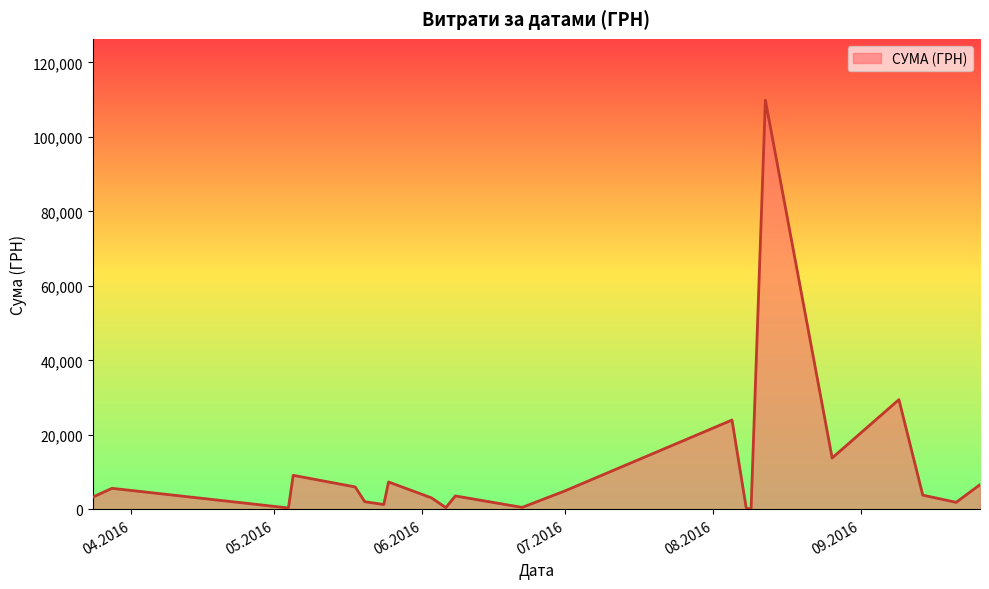

What is the maximum value shown in the chart?

109857.0